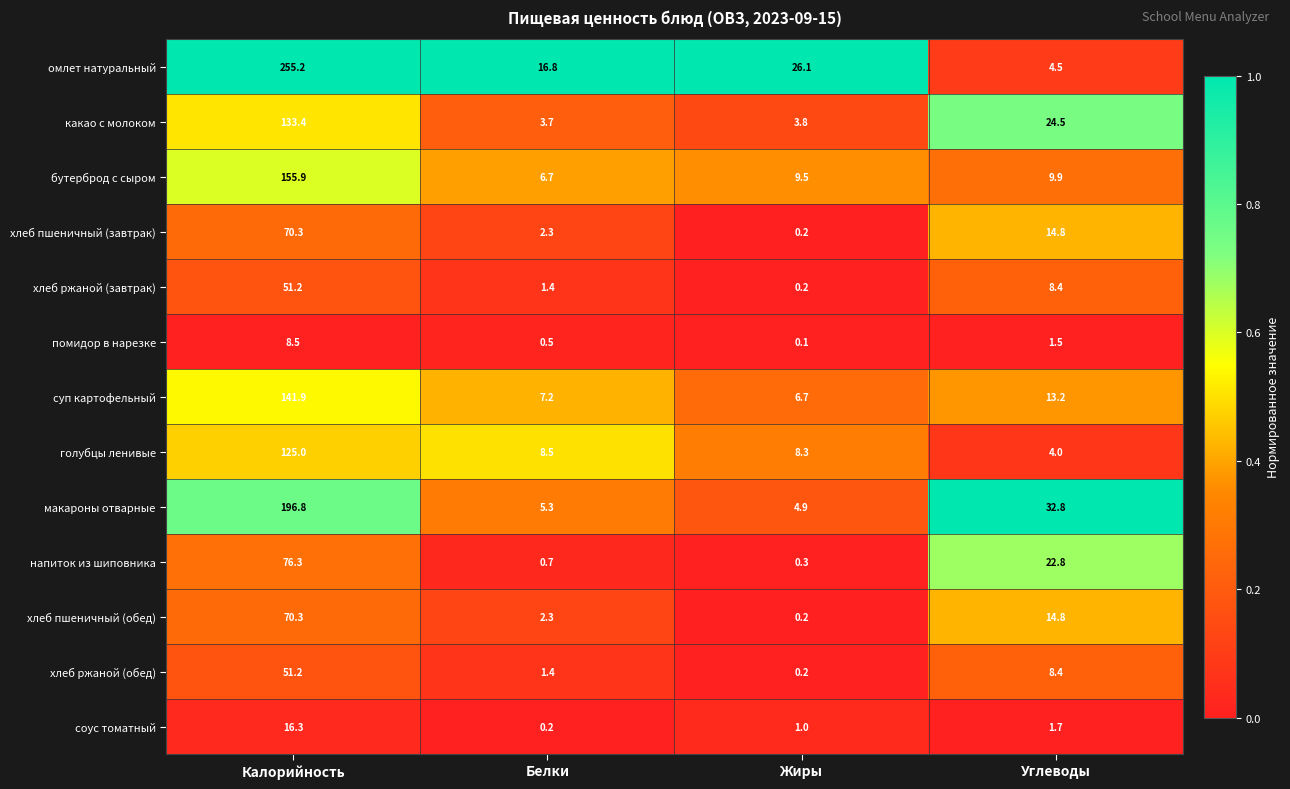

What is the total value across all series at Белки?

57.0